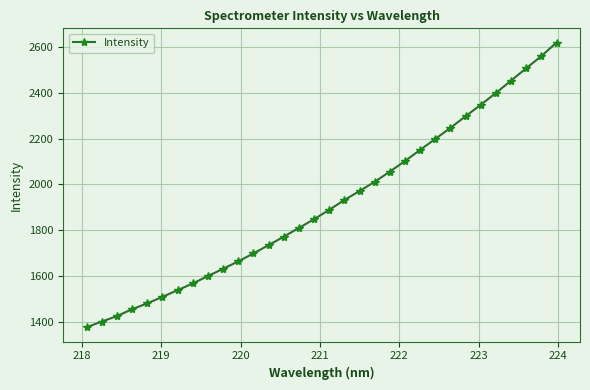

True or false: the data has more than 2 interior local peaks.

False